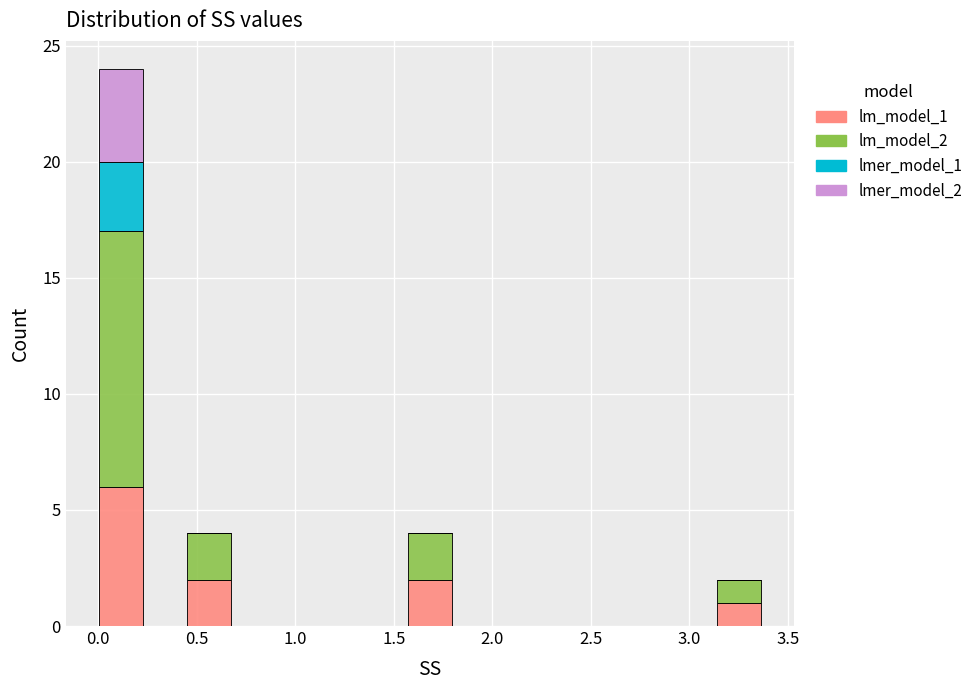

What is the total height of the stacked bar covering 0.00 to 0.25 on the x-axis? Neither the bar edges nor the heights are printed on the chart, so give them approximately, as read against the axes.

24